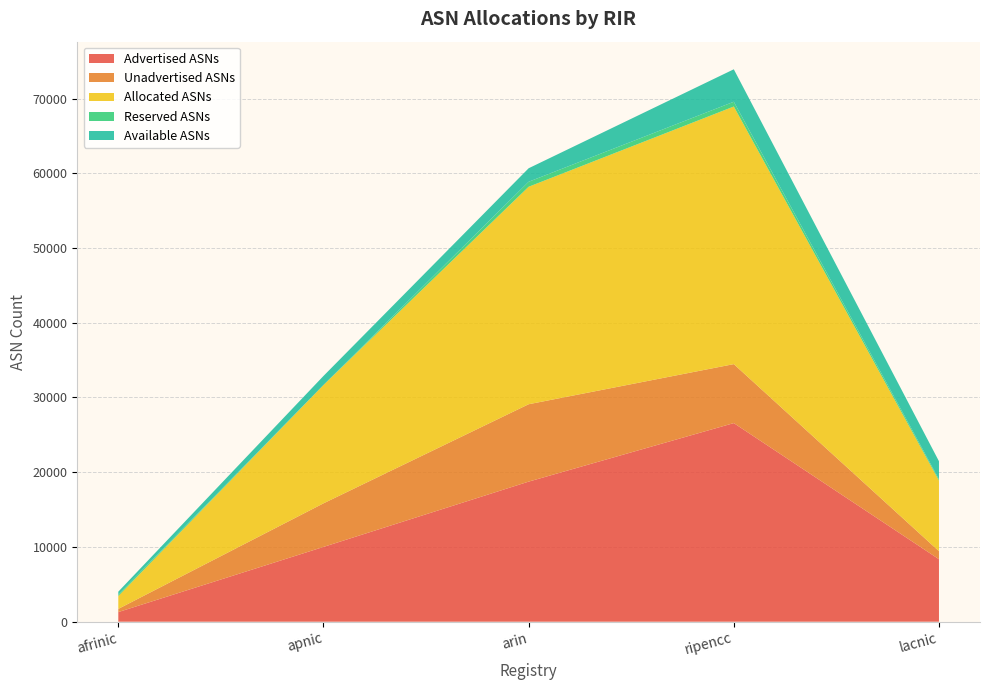

Reading left to right, extract all data points from this chart.

Advertised ASNs: 1289	10006	18743	26574	8362
Unadvertised ASNs: 428	5831	10355	7892	1077
Allocated ASNs: 1717	15837	29098	34466	9439
Reserved ASNs: 204	0	668	638	181
Available ASNs: 382	1208	1807	4343	2411